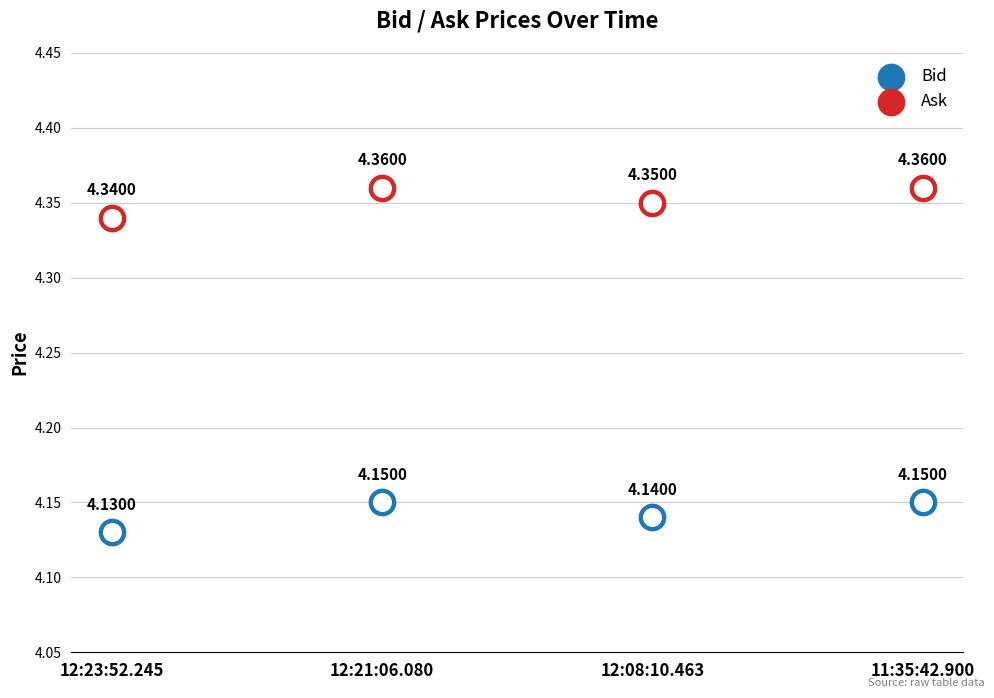

Which series reaches the maximum Y coordinate?

Ask